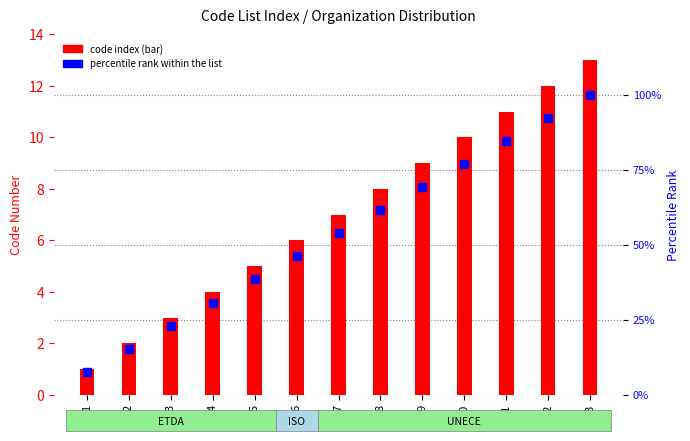

Is the value of code index at 8 greater than the value of percentile rank within the list at 8?

No